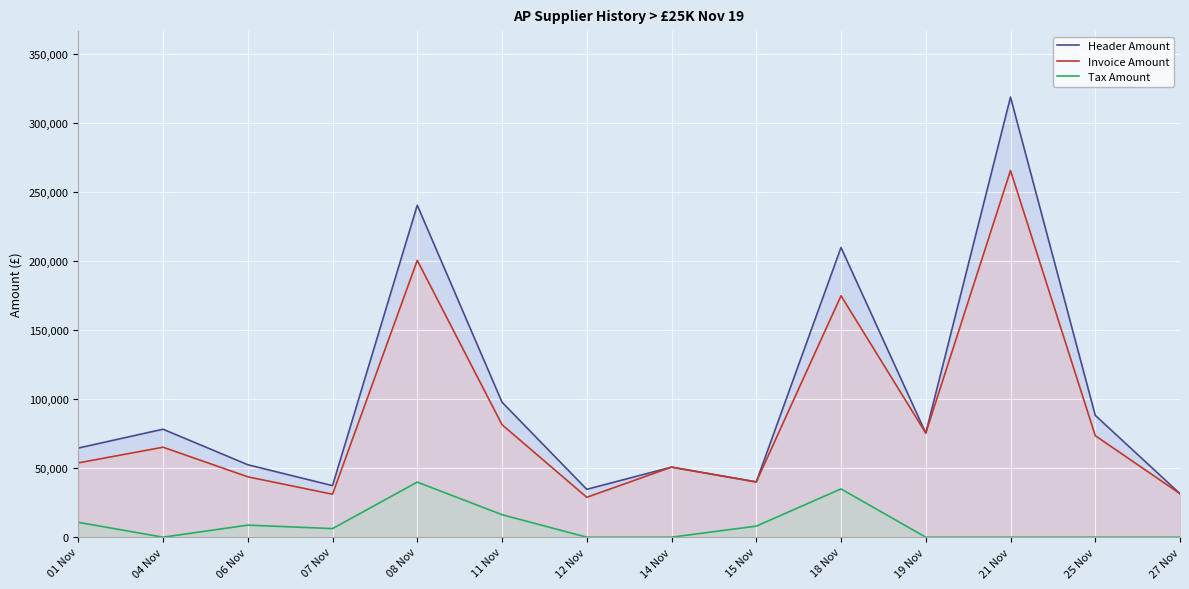

How many values in the Tax Amount series are below 6218?

7